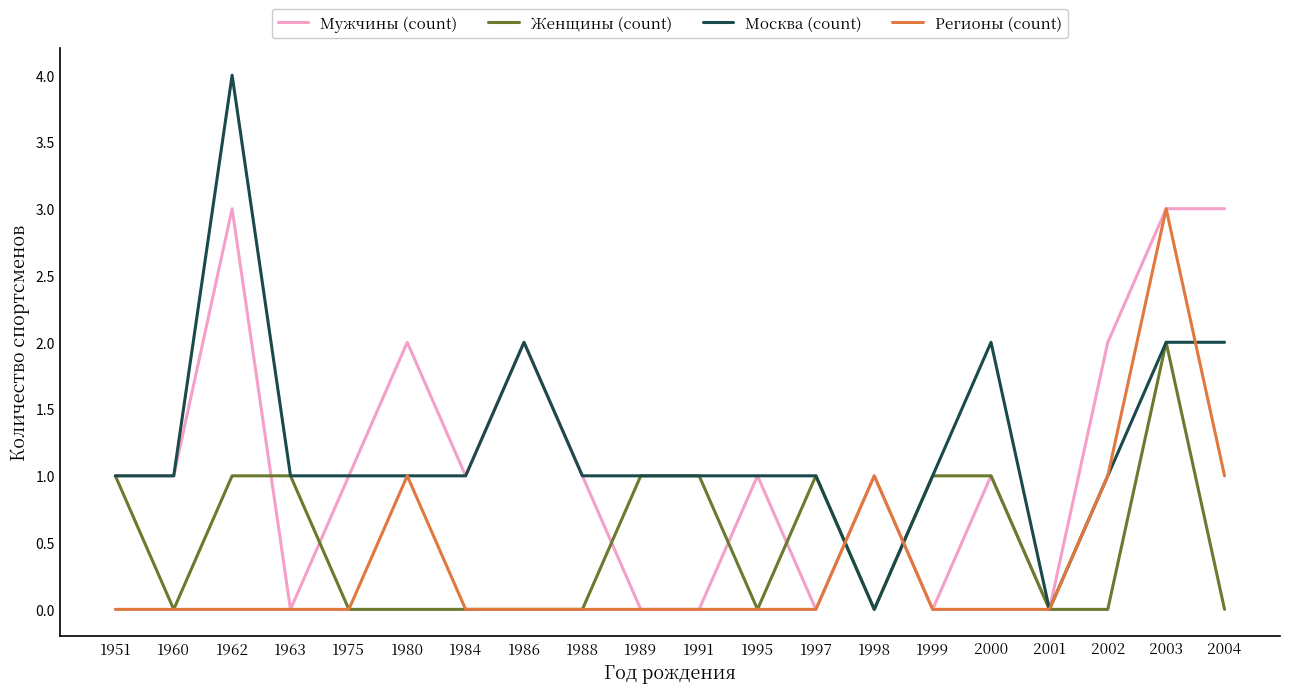

Reading left to right, list all the values displayed in this chart.

Мужчины (count): 1951=1	1960=1	1962=3	1963=0	1975=1	1980=2	1984=1	1986=2	1988=1	1989=0	1991=0	1995=1	1997=0	1998=1	1999=0	2000=1	2001=0	2002=2	2003=3	2004=3
Женщины (count): 1951=1	1960=0	1962=1	1963=1	1975=0	1980=0	1984=0	1986=0	1988=0	1989=1	1991=1	1995=0	1997=1	1998=0	1999=1	2000=1	2001=0	2002=0	2003=2	2004=0
Москва (count): 1951=1	1960=1	1962=4	1963=1	1975=1	1980=1	1984=1	1986=2	1988=1	1989=1	1991=1	1995=1	1997=1	1998=0	1999=1	2000=2	2001=0	2002=1	2003=2	2004=2
Регионы (count): 1951=0	1960=0	1962=0	1963=0	1975=0	1980=1	1984=0	1986=0	1988=0	1989=0	1991=0	1995=0	1997=0	1998=1	1999=0	2000=0	2001=0	2002=1	2003=3	2004=1